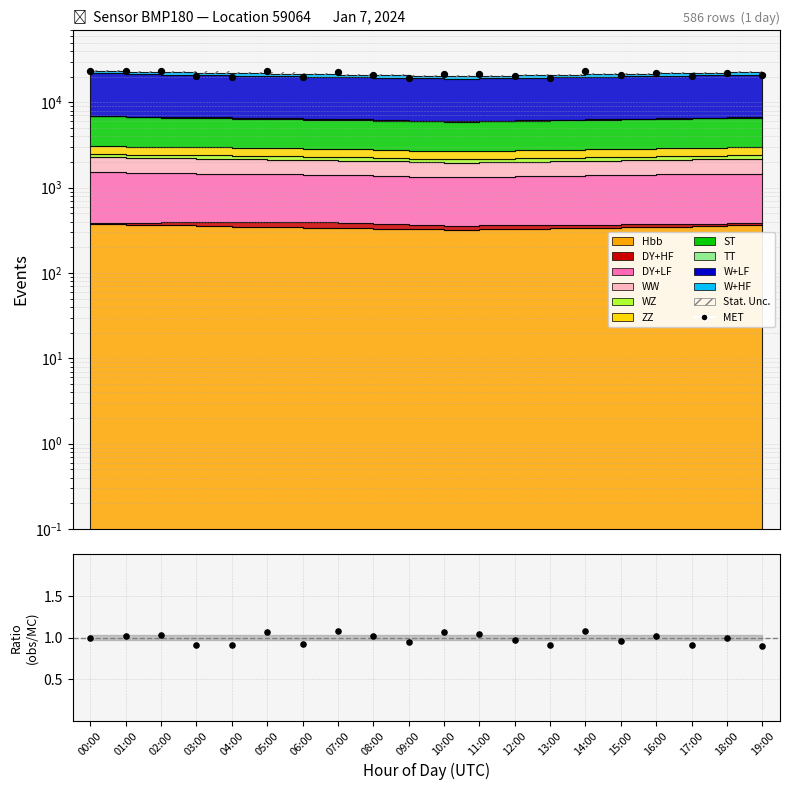

What is the ratio of the value at 03:00 to the value at 07:00?

0.9